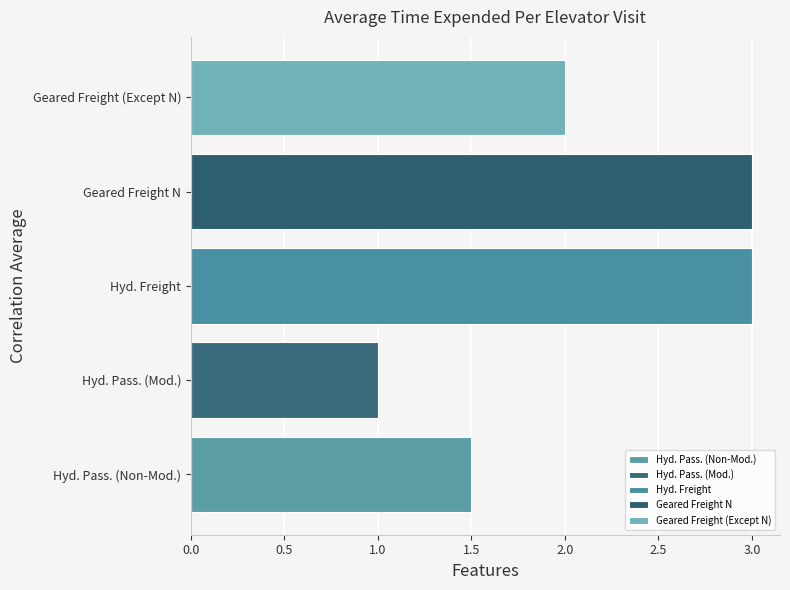

At which label is the value closest to 2?

Geared Freight (Except N)